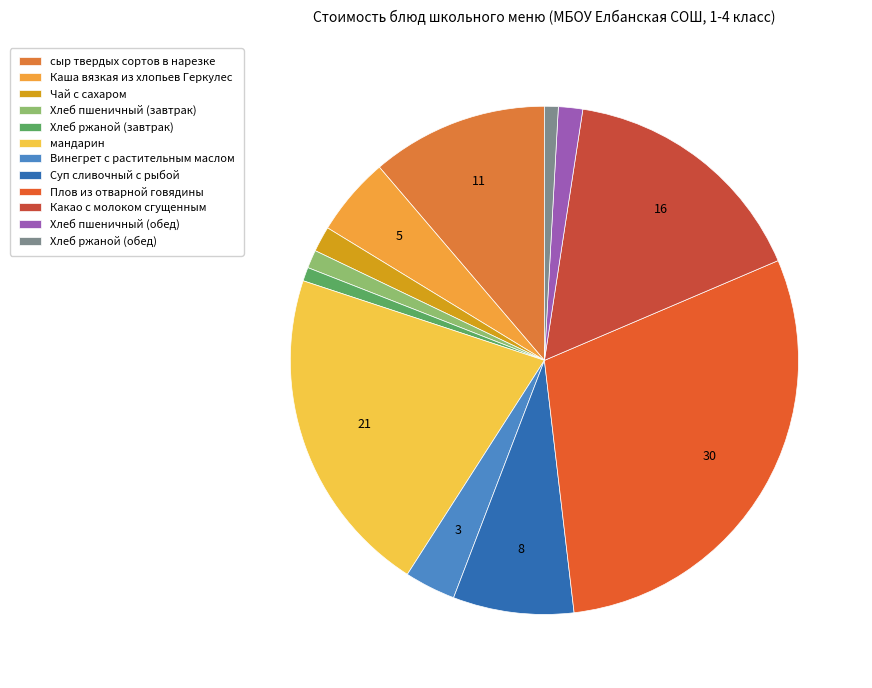

How many slices are in this pie chart?

12